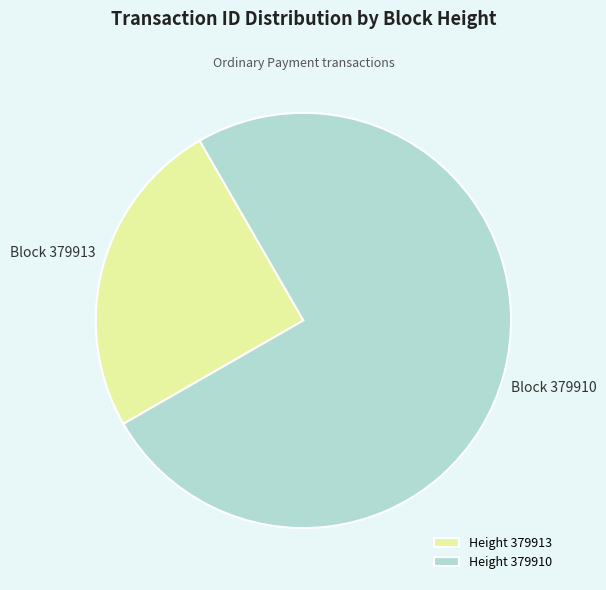

What is the ratio of the value at Height 379913 to the value at Height 379910?

0.3